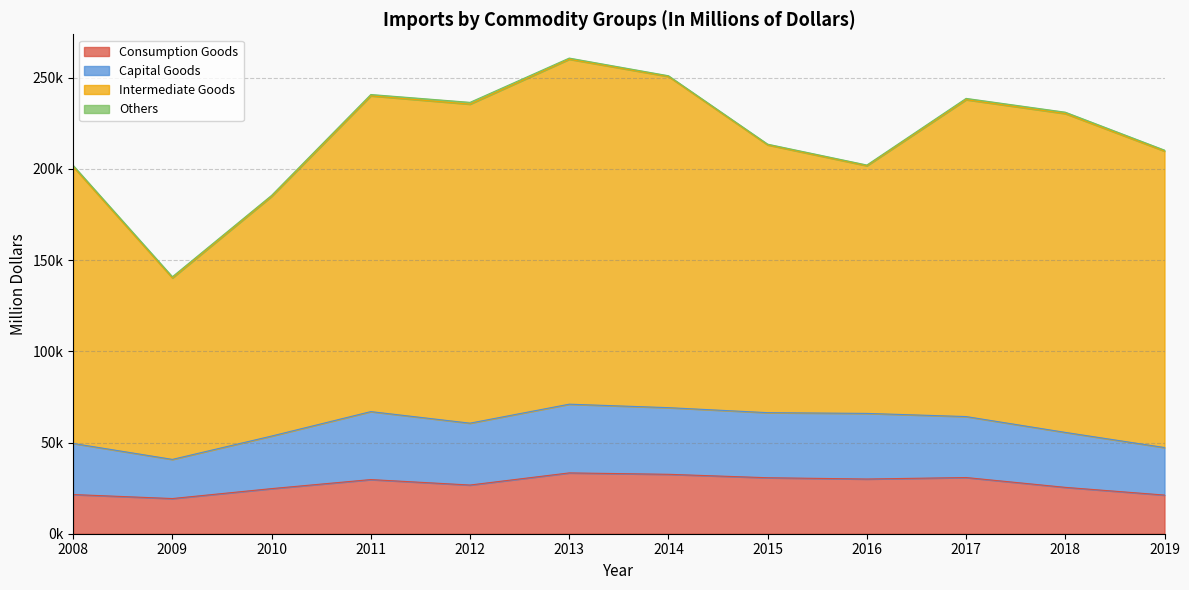

Is the value of Capital Goods at 2014 greater than the value of Consumption Goods at 2008?

Yes